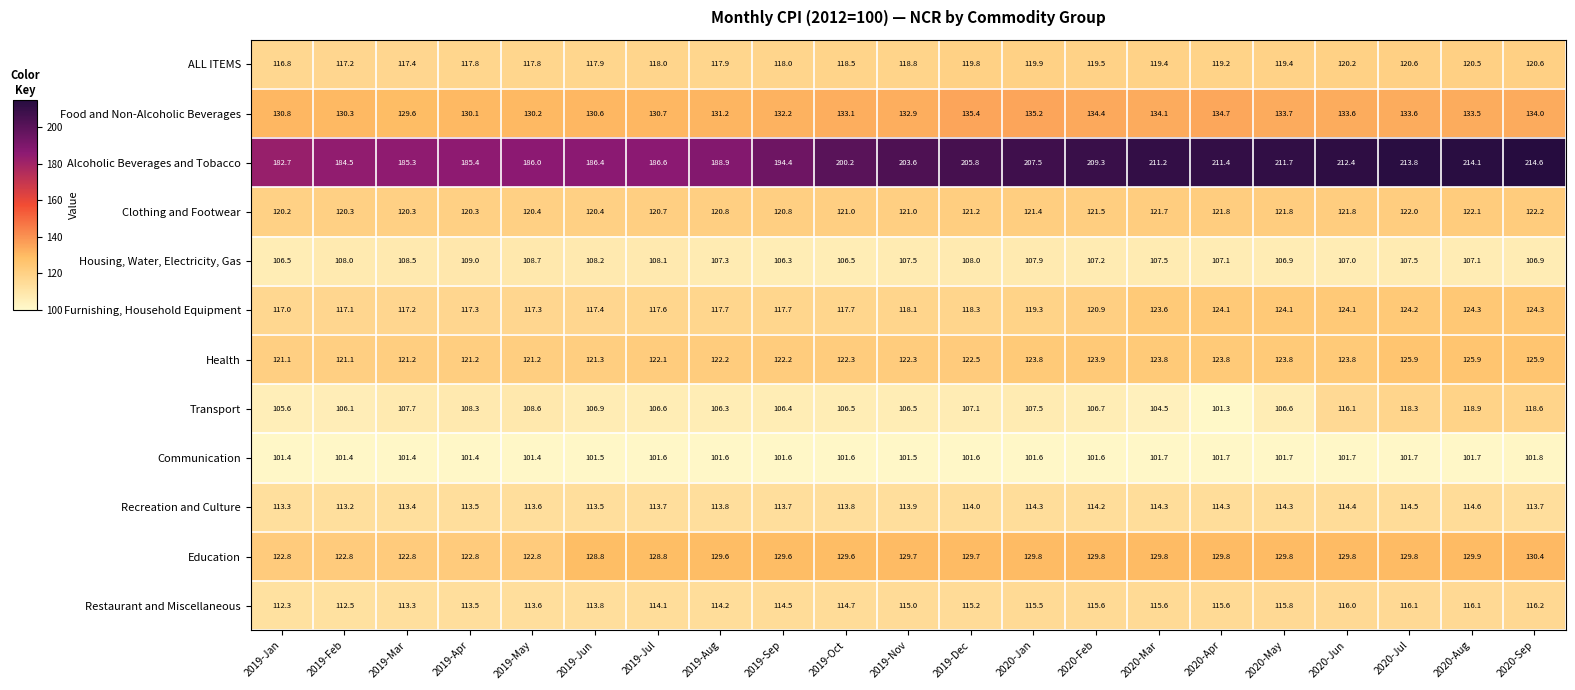

How many data points in Health are less than 122?

6